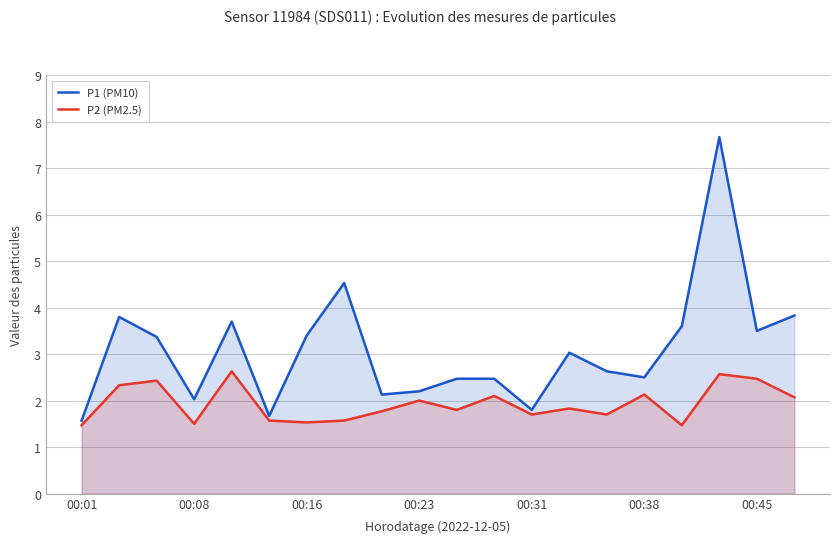

In P1 (PM10), how many points are lower than both neighbors (excluding endpoints)?

6